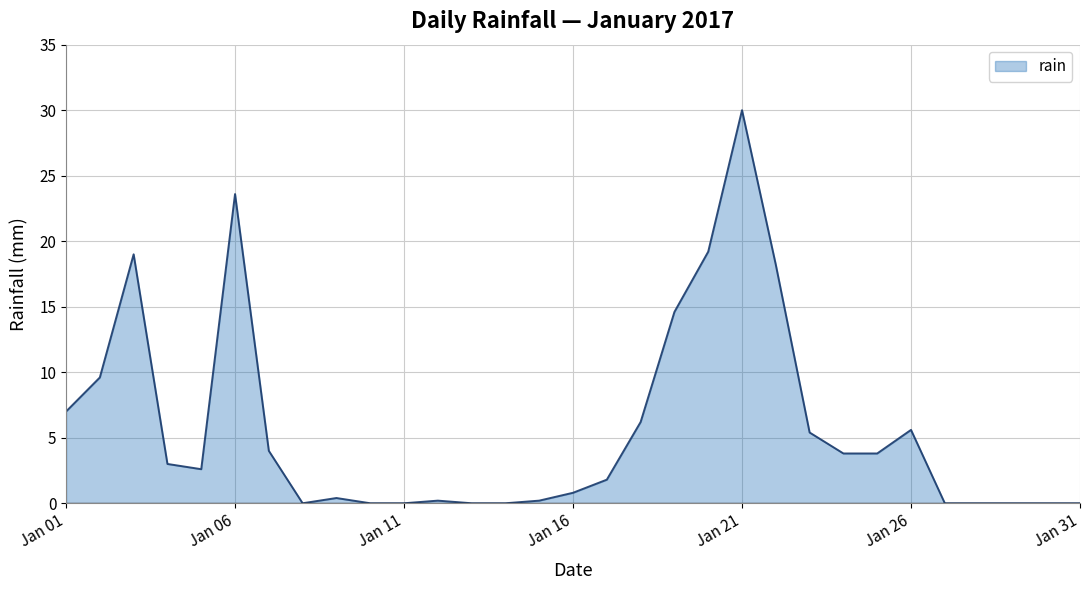

Reading left to right, what are all the values shown in this chart?

7.0	9.6	19.0	3.0	2.6	23.6	4.0	0.0	0.4	0.0	0.0	0.2	0.0	0.0	0.2	0.8	1.8	6.2	14.6	19.2	30.0	18.2	5.4	3.8	3.8	5.6	0.0	0.0	0.0	0.0	0.0